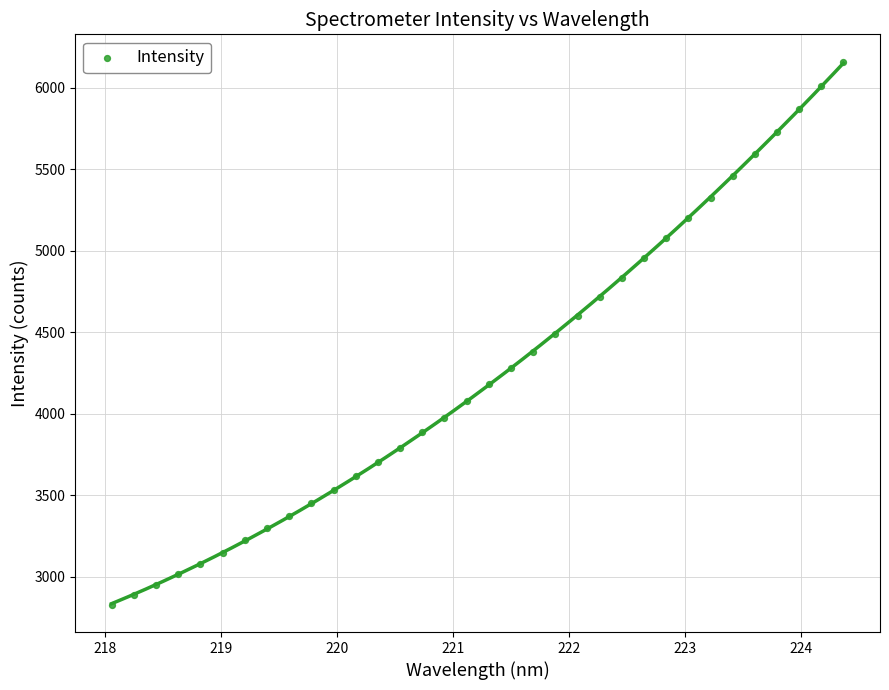

What is the range of Y values (max minus min)?

3336.1